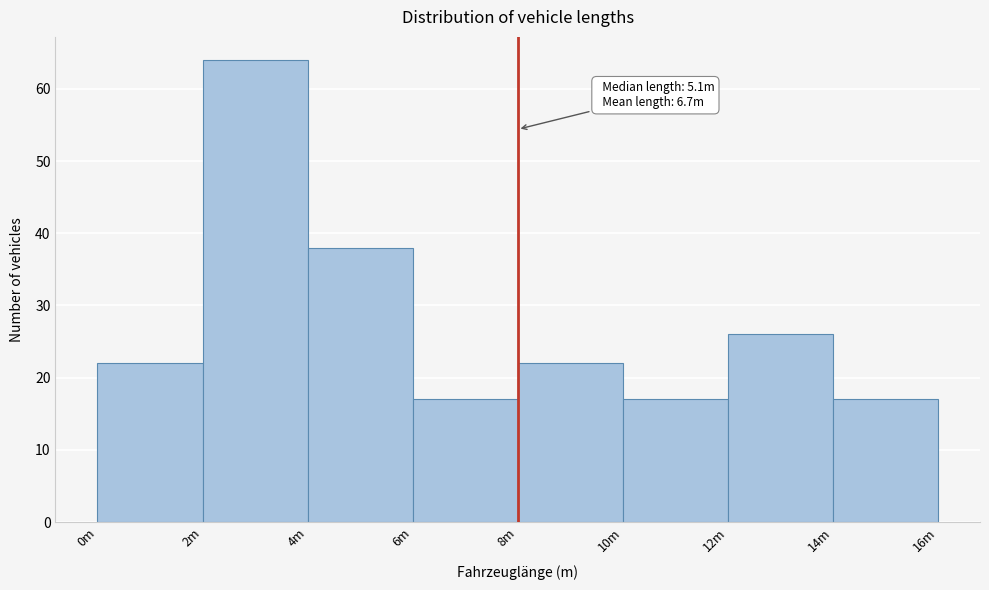

Reading left to right, extract all data points from this chart.

22	64	38	17	22	17	26	17